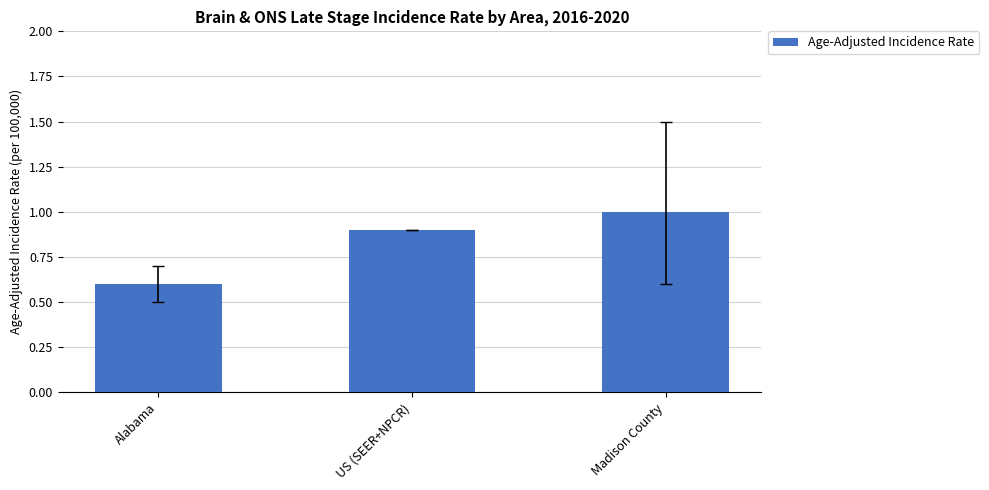

What is the change in value from Alabama to Madison County?

+0.4